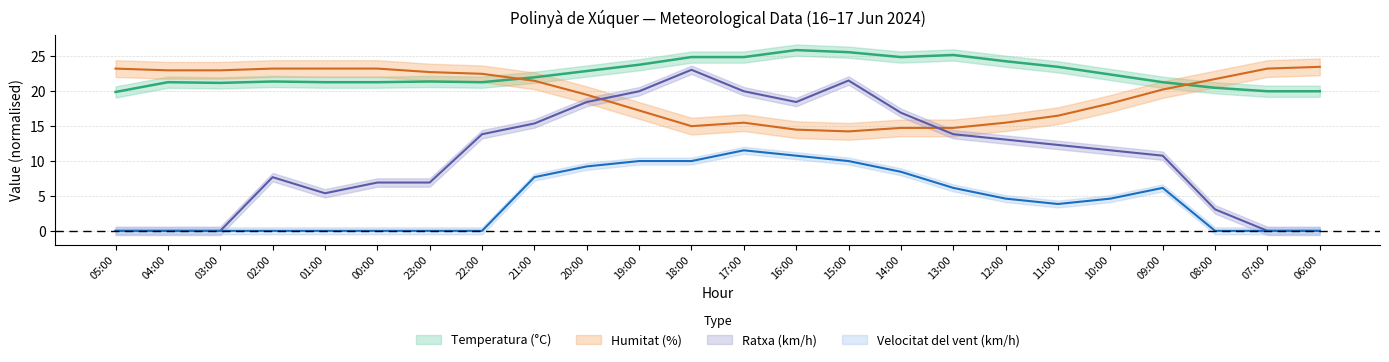

Is the value of Velocitat del vent (km/h) at 07:00 greater than the value of Humitat (%) at 01:00?

No